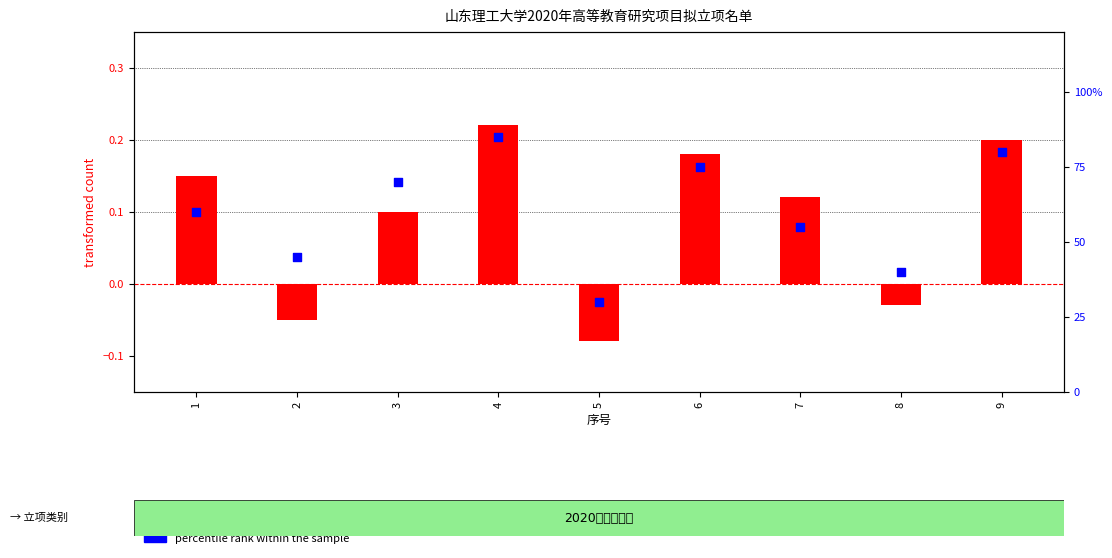

Which series contains the highest Y value?

percentile rank within the sample